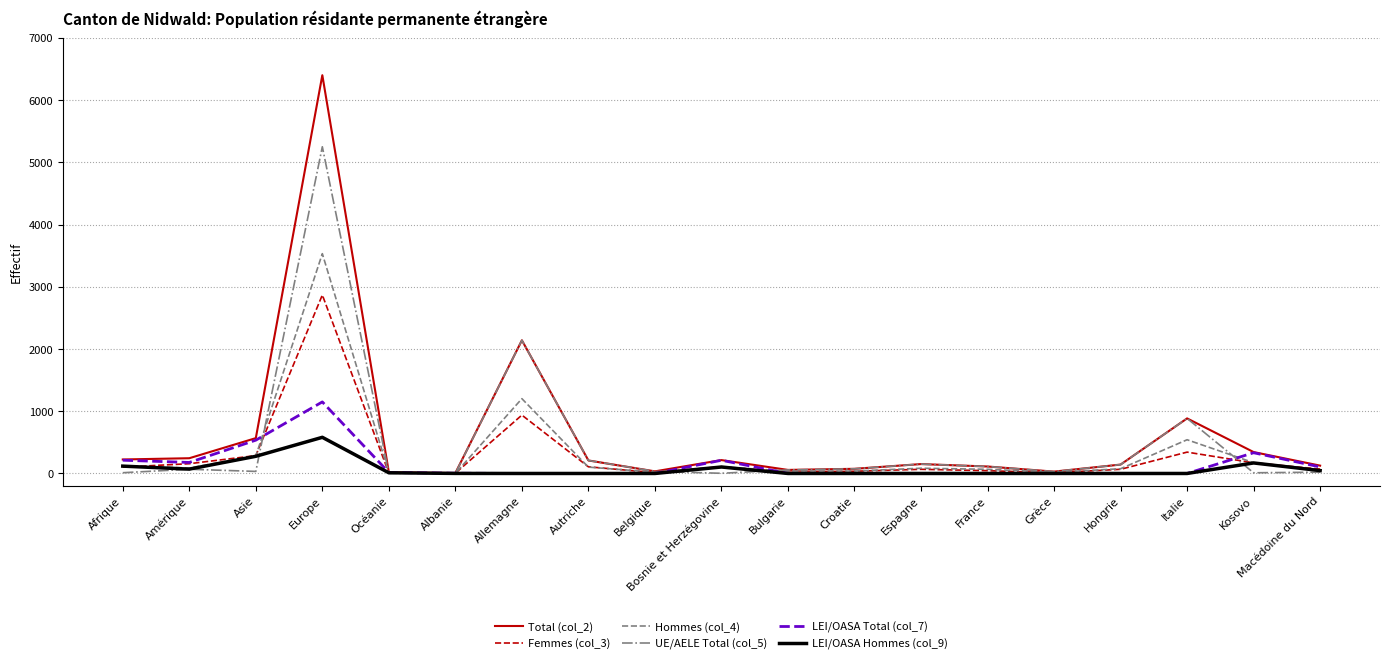

What is the maximum value shown in the chart?

6400